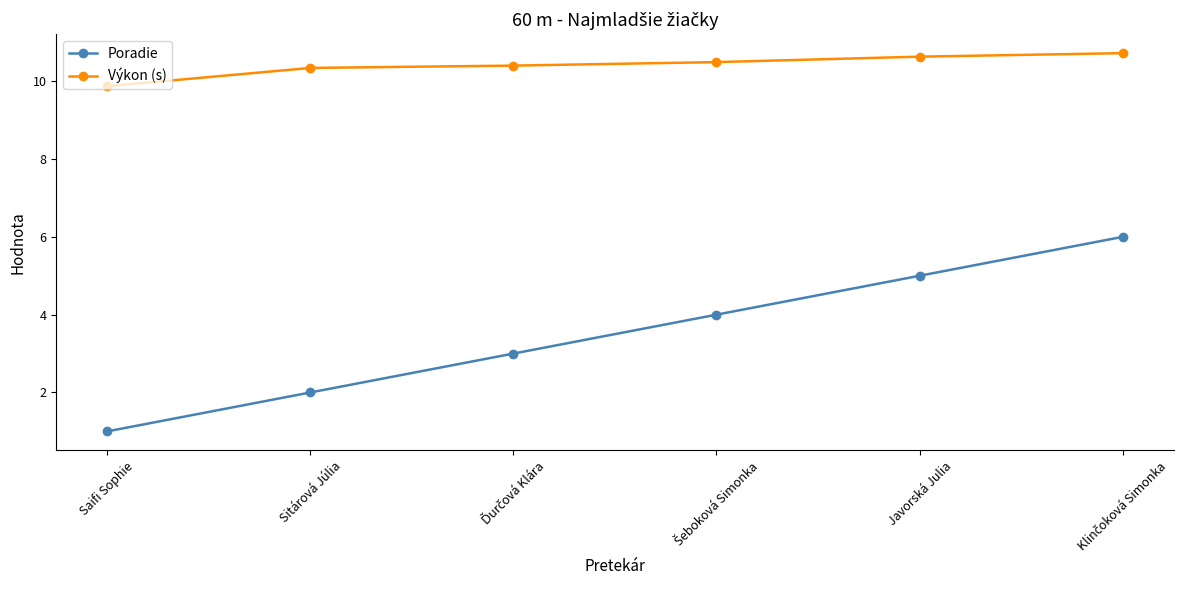

What is the value of the Výkon (s) point at the 6th from the left?

10.7